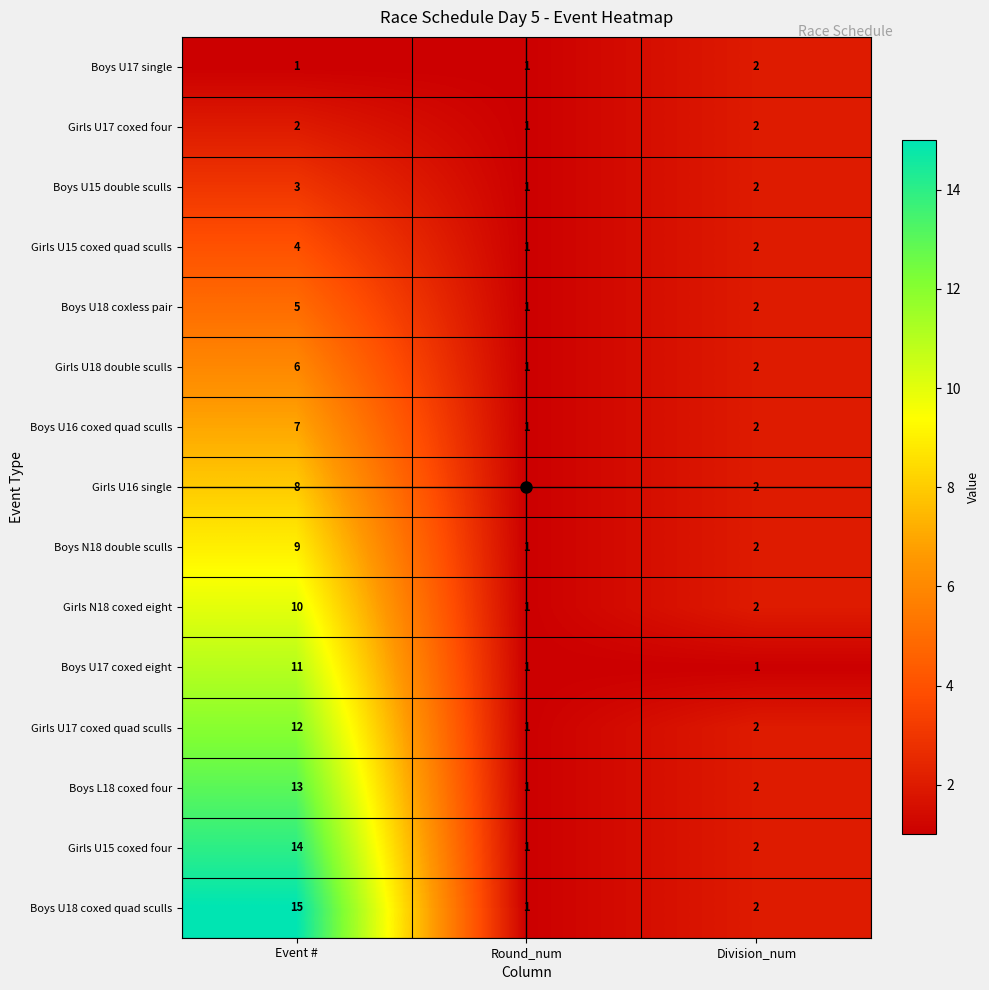

At how many categories does at least one series exceed 4?

1